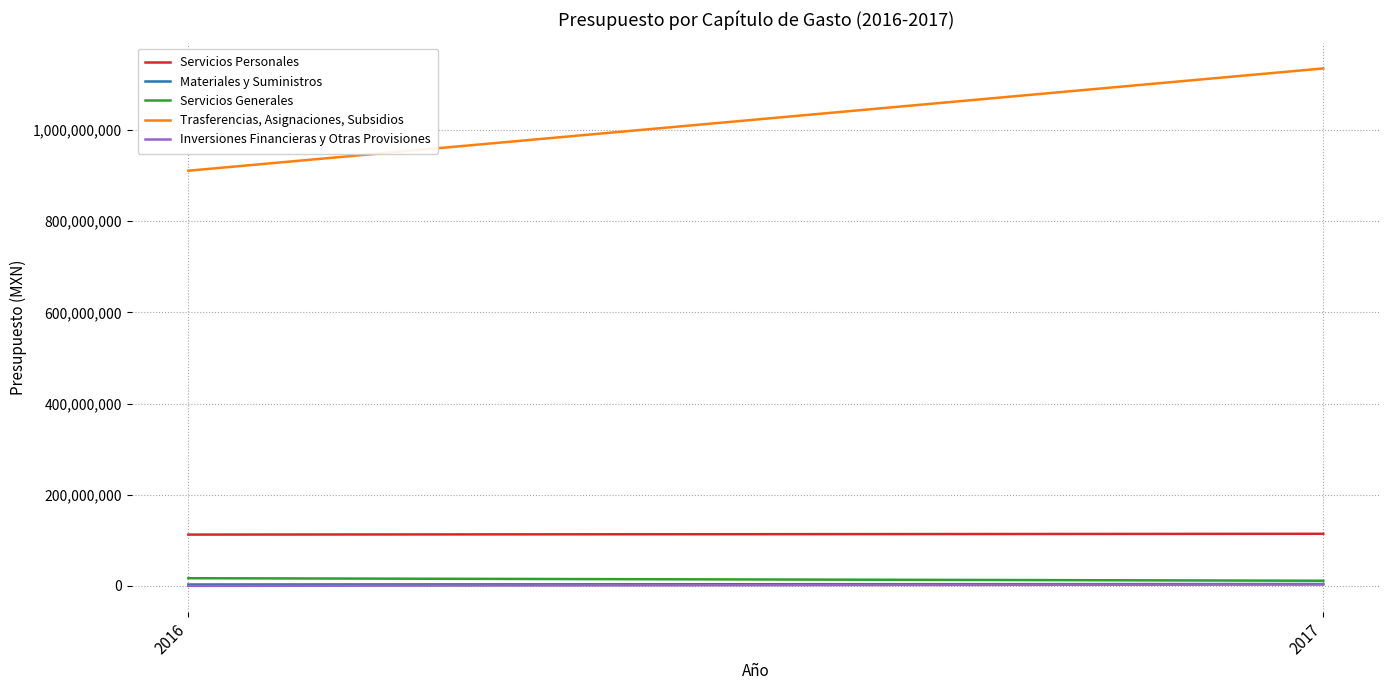

The Materiales y Suministros series shows 1706168.7 at 2016. True or false?

False